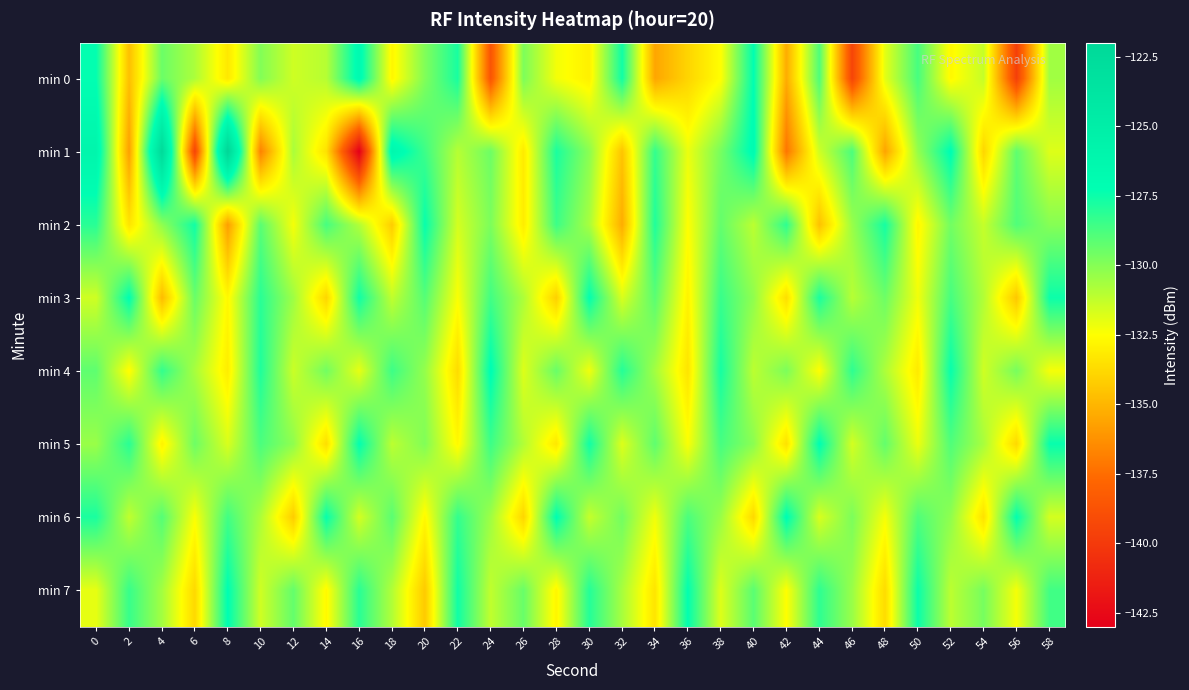

What is the maximum value shown in the chart?

-121.7